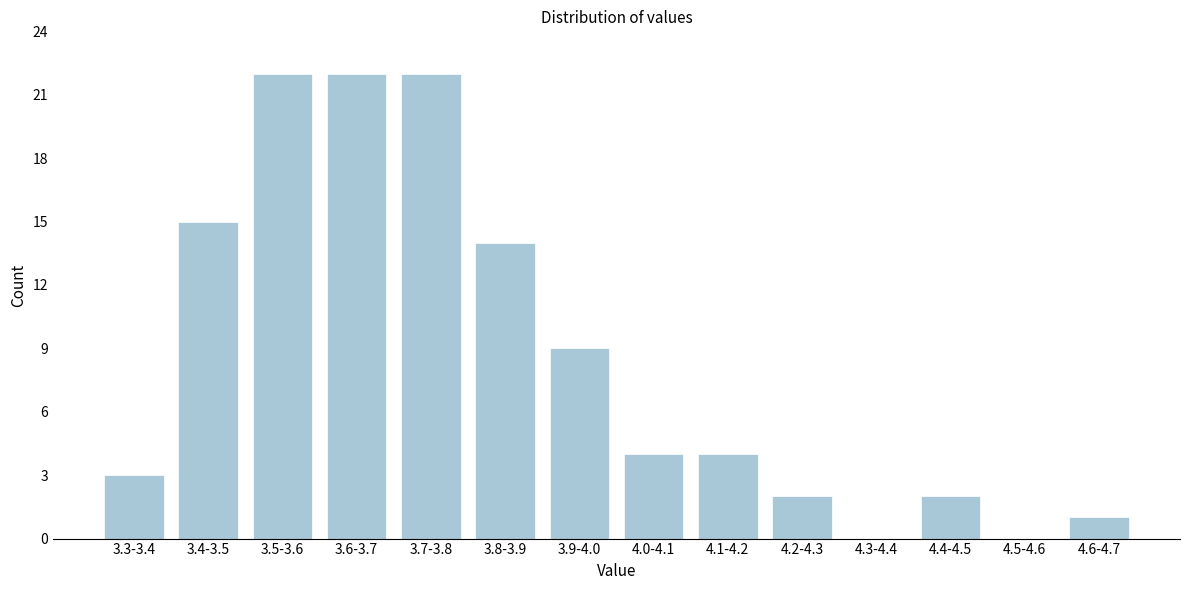

Reading left to right, list all the values displayed in this chart.

3.3-3.4=3	3.4-3.5=15	3.5-3.6=22	3.6-3.7=22	3.7-3.8=22	3.8-3.9=14	3.9-4.0=9	4.0-4.1=4	4.1-4.2=4	4.2-4.3=2	4.3-4.4=0	4.4-4.5=2	4.5-4.6=0	4.6-4.7=1